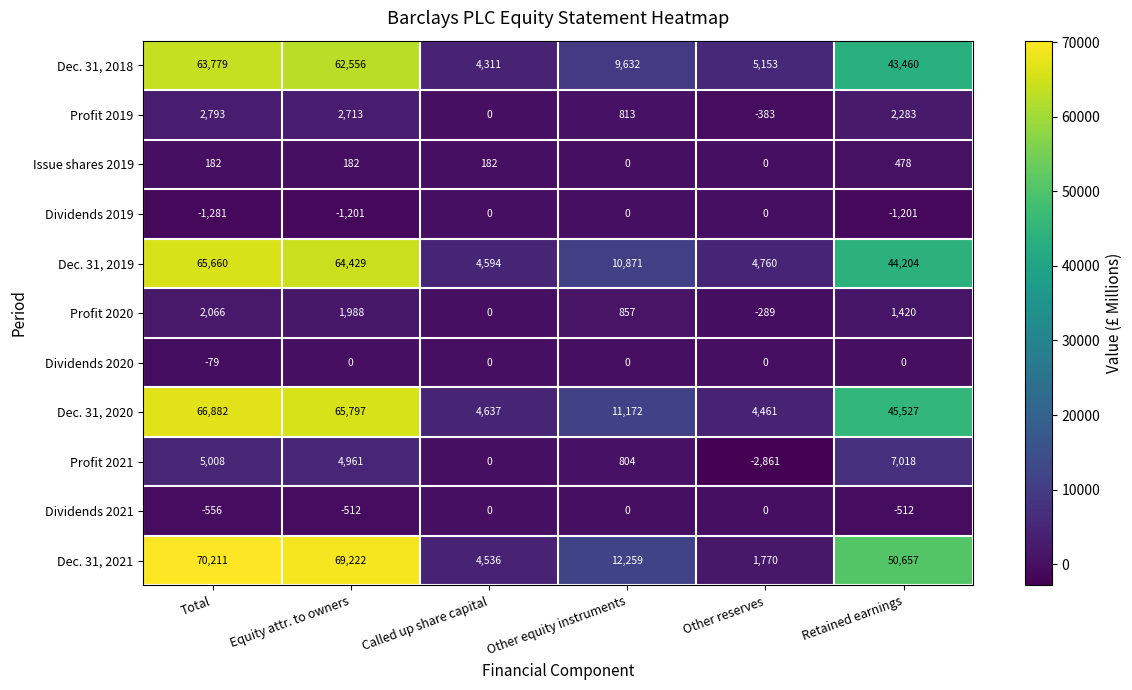

True or false: Dec. 31, 2020 has a value of 4461 at Other reserves.

True